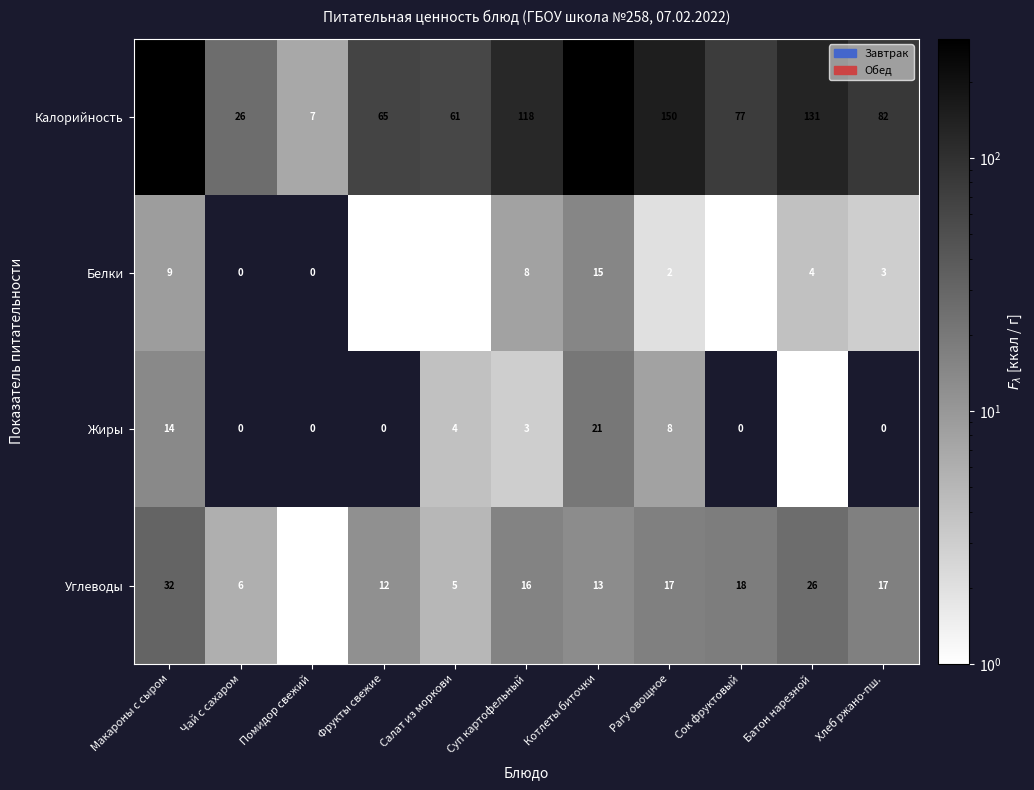

Which series has the widest spread of values?

Калорийность